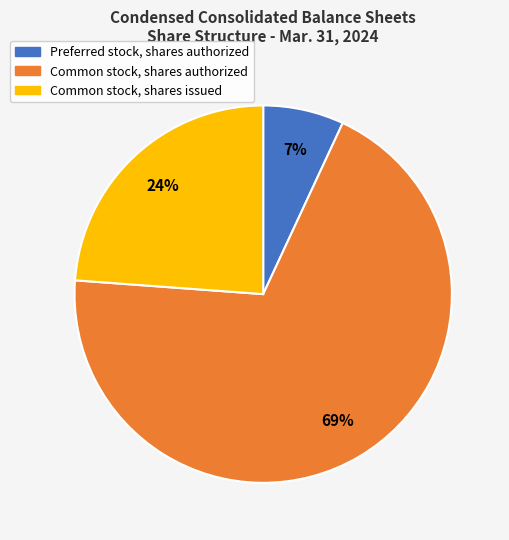

How many slices are in this pie chart?

3